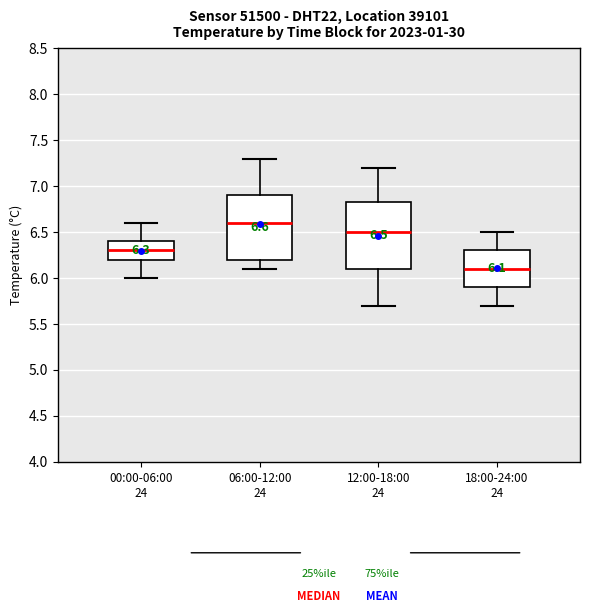

Which box's median line is the highest?

06:00-12:00 24